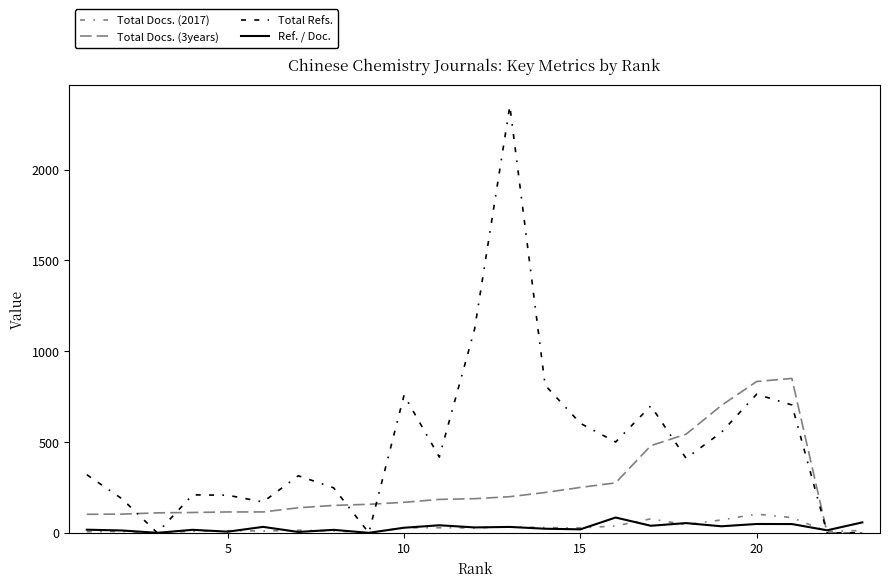

How many lines are shown in the chart?

4